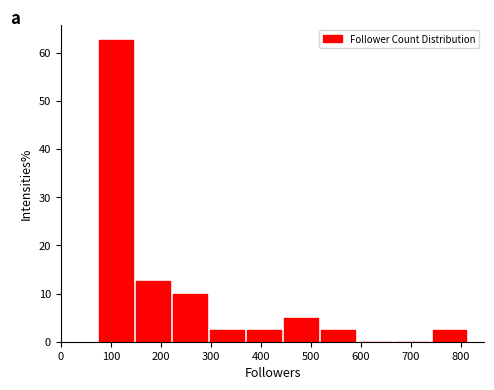

What is the height of the bar covering 300 to 370 on the x-axis? Neither the bar edges nor the heights are printed on the chart, so give them approximately, as read against the axes.

3